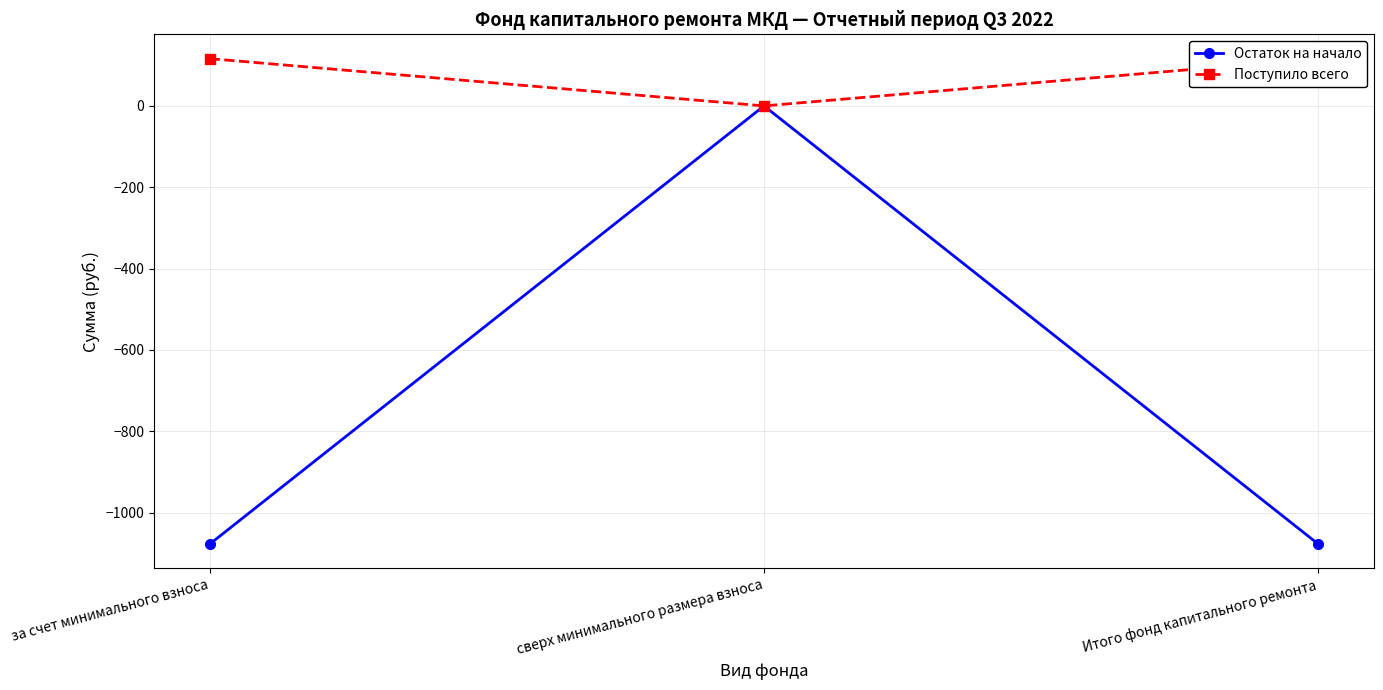

What is the maximum value shown in the chart?

116.2